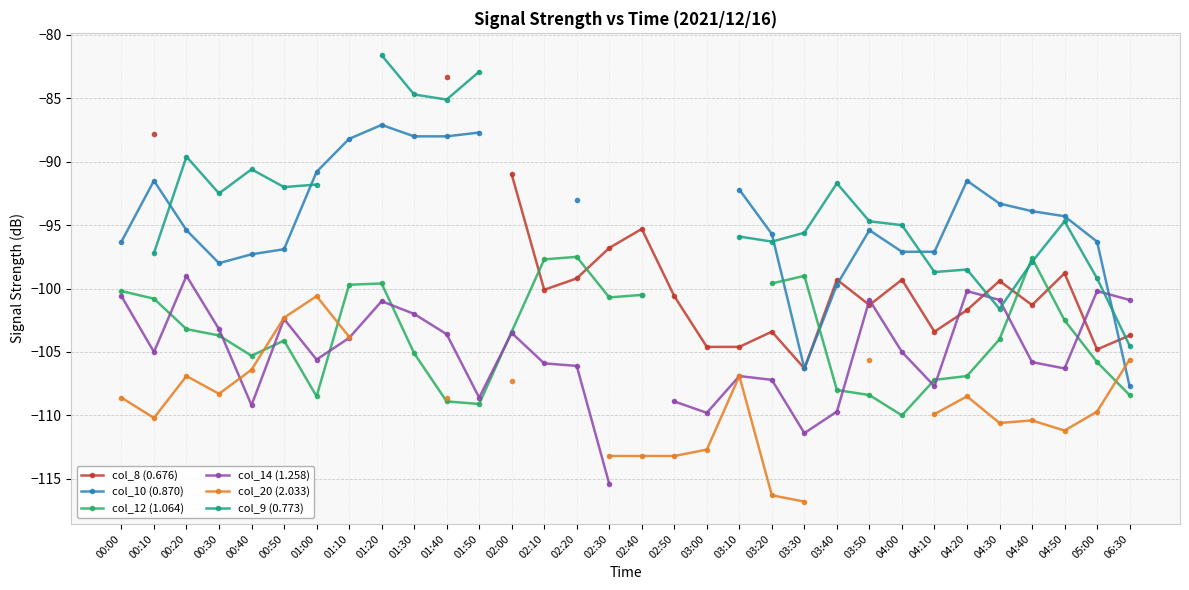

What is the maximum value shown in the chart?

-81.6